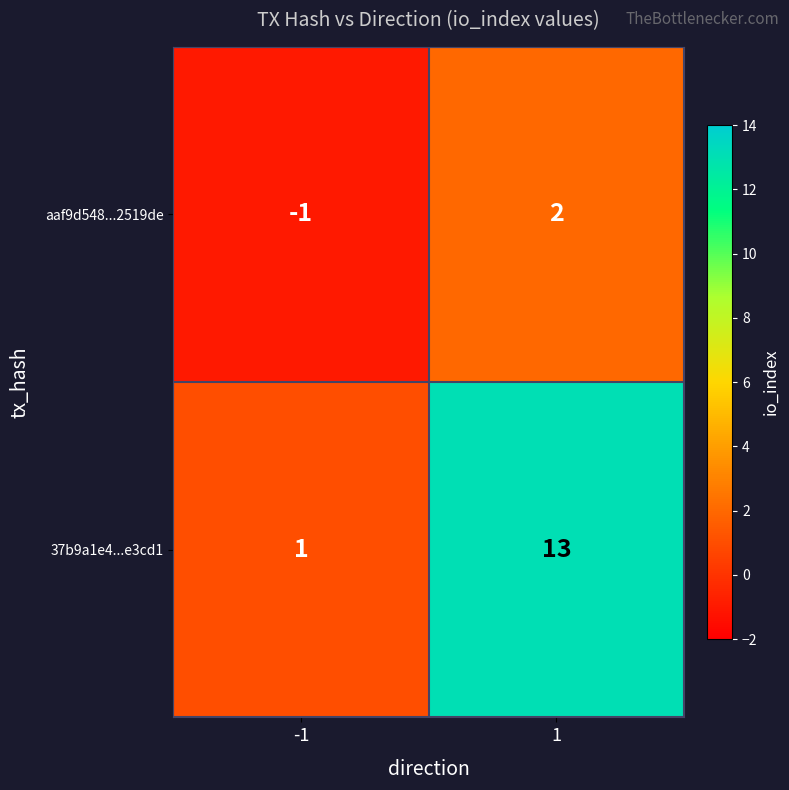

Which series changed the most between -1 and 1?

37b9a1e4...e3cd1